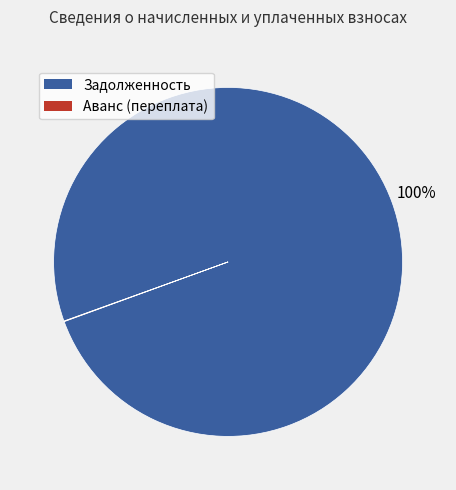

Which slice is the largest?

Задолженность